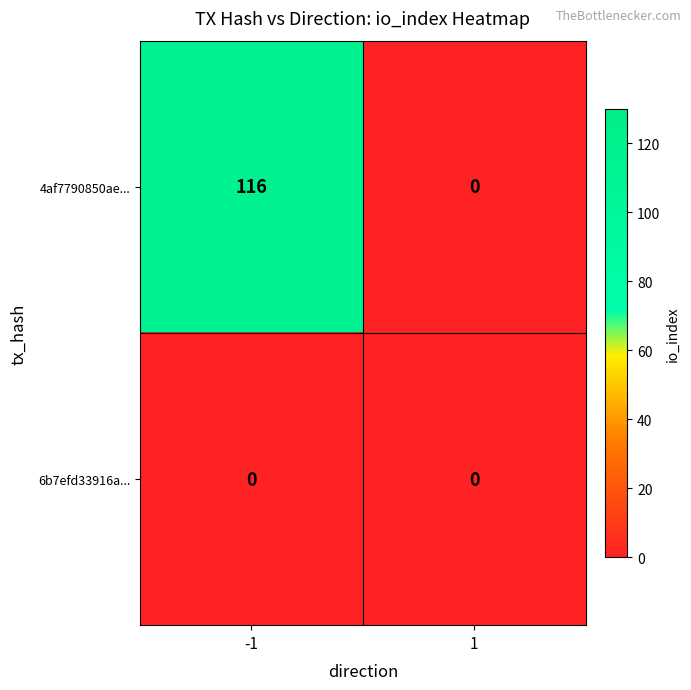

Reading left to right, extract all data points from this chart.

4af7790850ae...: -1=116	1=0
6b7efd33916a...: -1=0	1=0